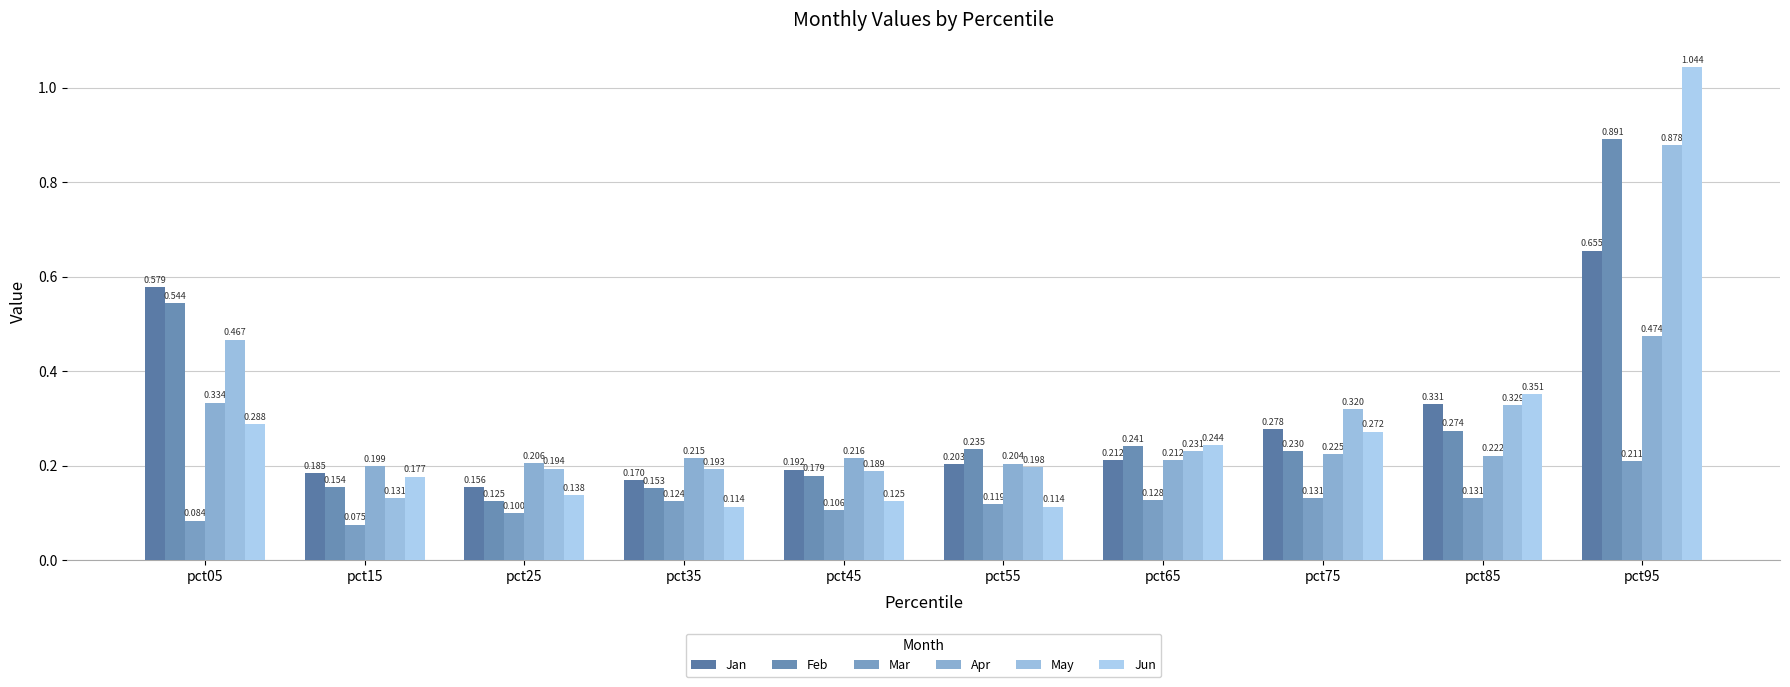

Are the bars grouped side by side (vs. stacked)?

Yes